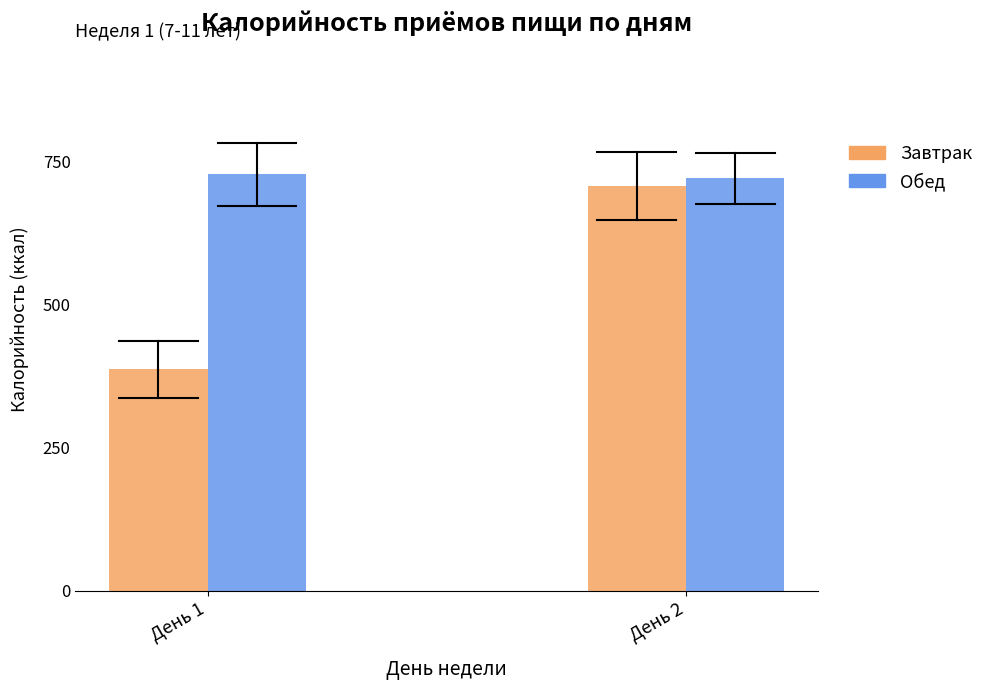

How many values in the Завтрак series are below 707?

1